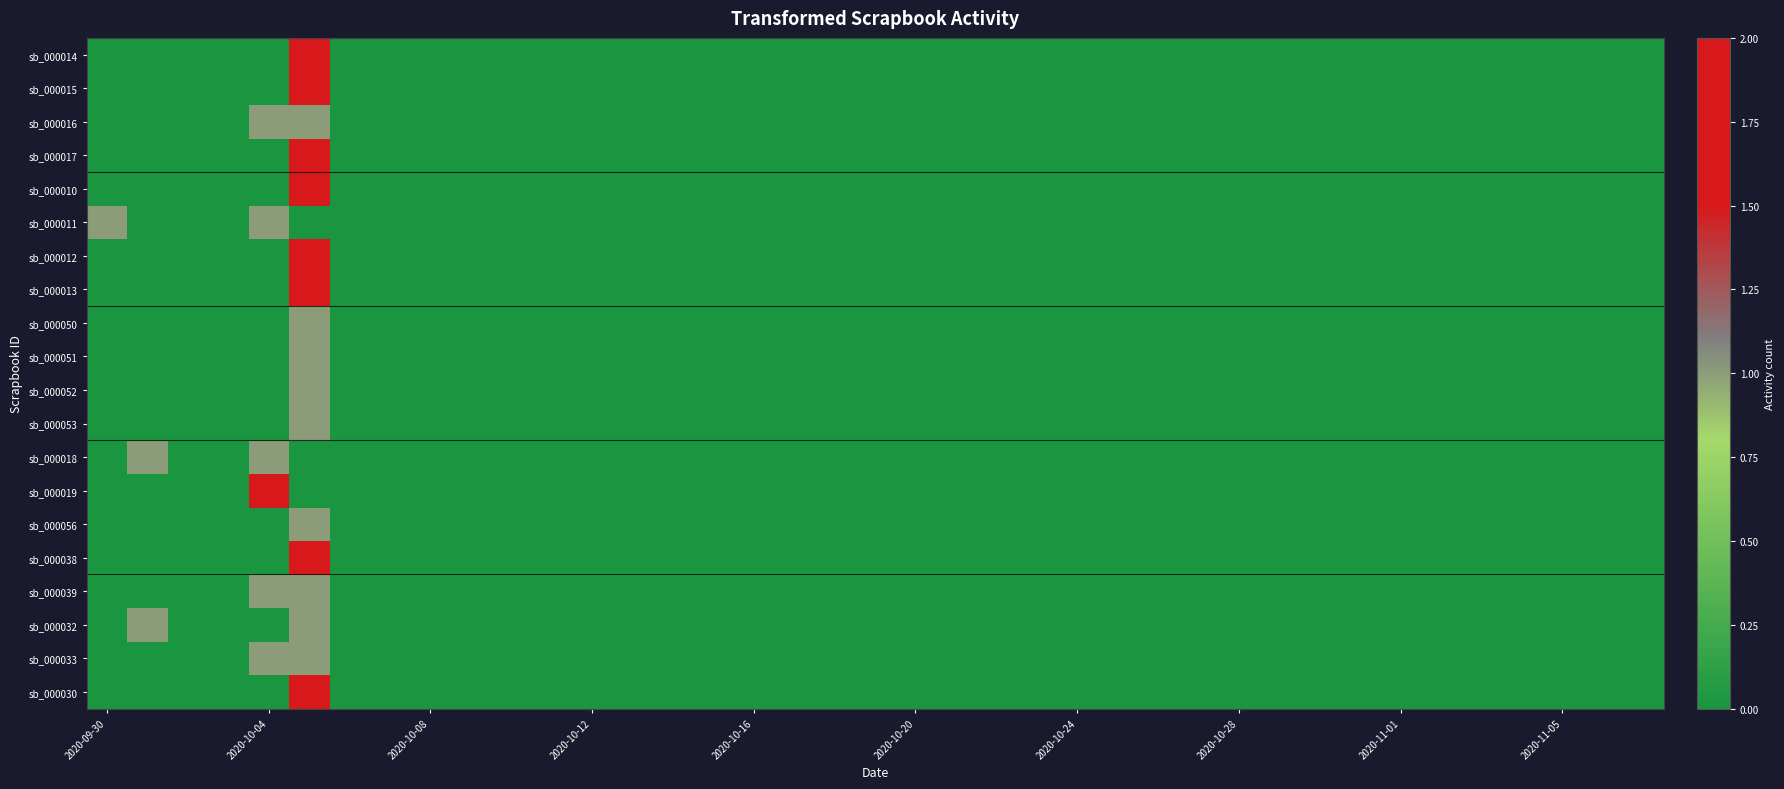

What is the maximum value shown in the chart?

2